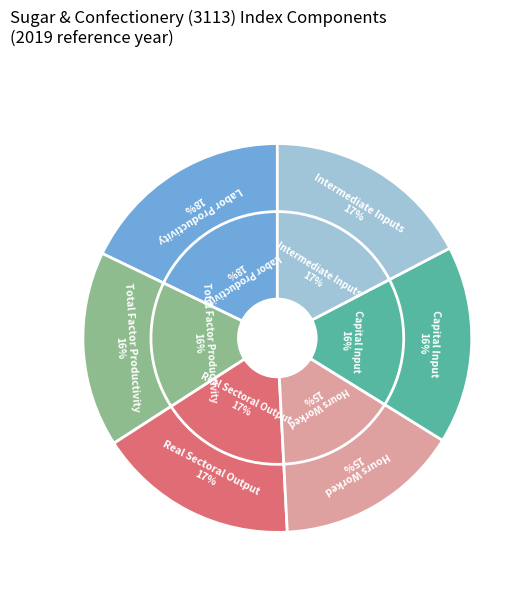

How many slices are in this pie chart?

6